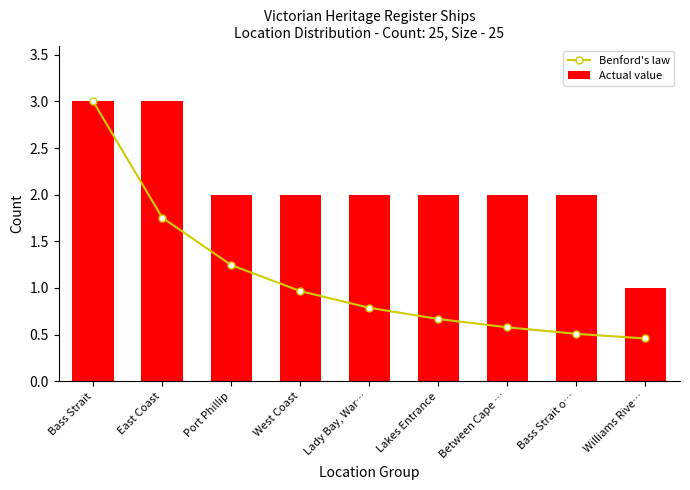

List the series in order of their overall mean, highest first.

Actual value, Benford's law